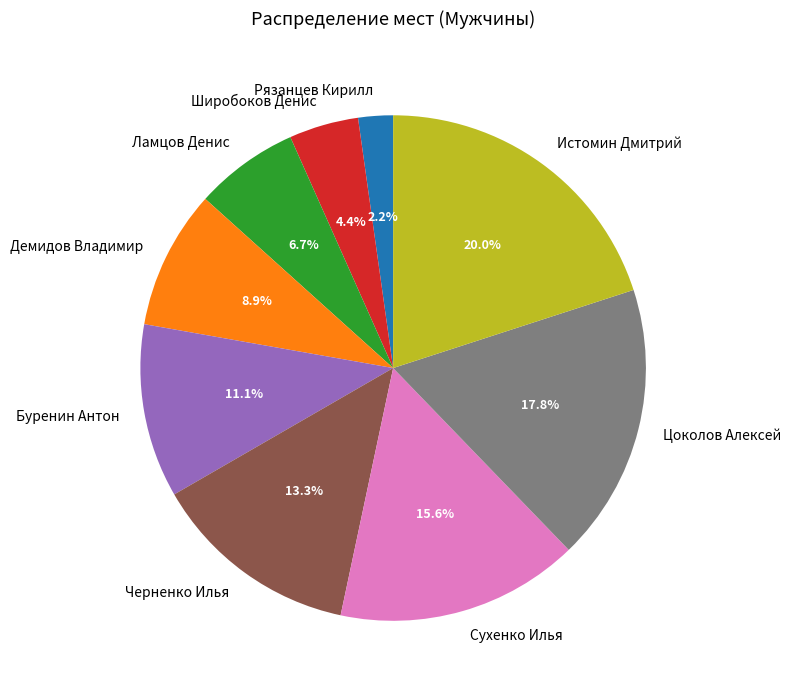

True or false: Рязанцев Кирилл accounts for 2% of the total.

True